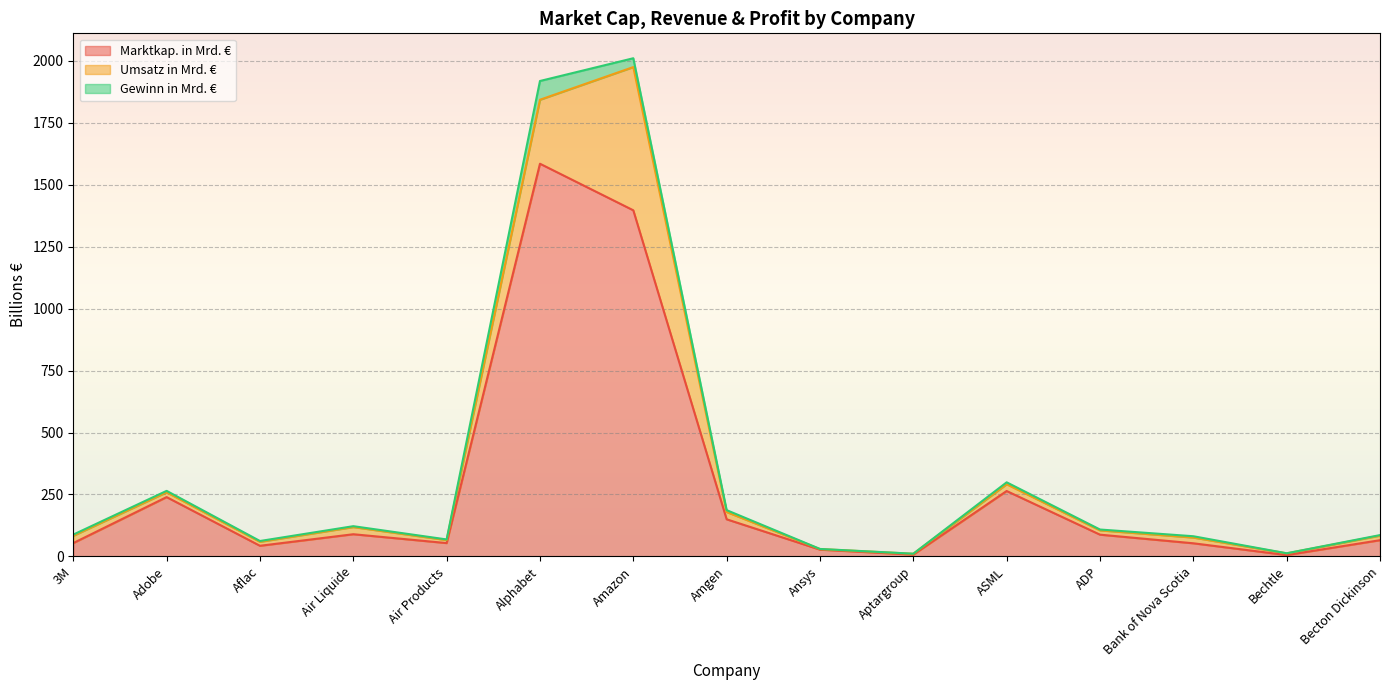

What is the label of the 9th point from the right?

Amazon